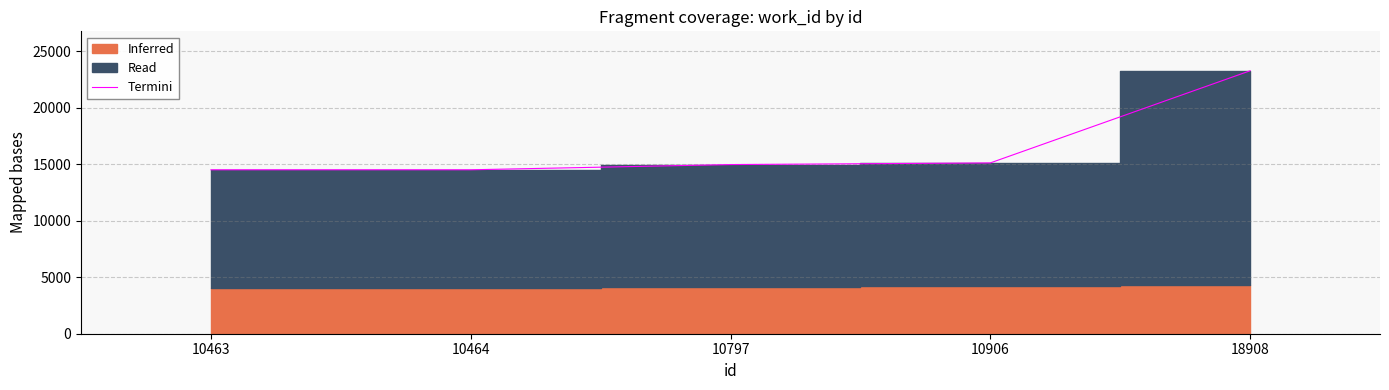

Is it true that the value at 10797 is 10090?

False